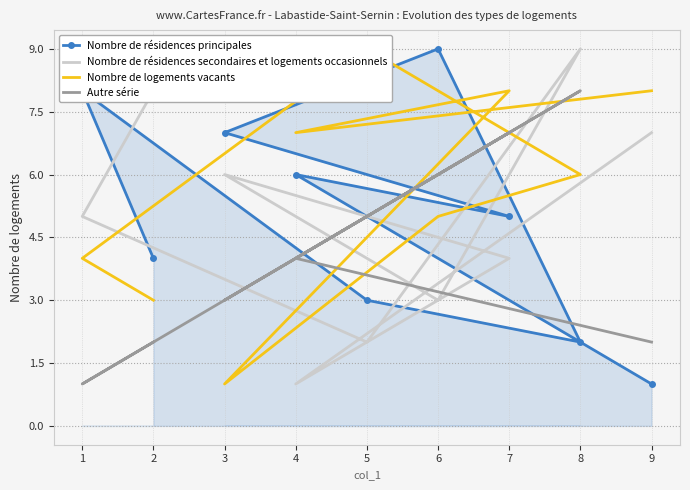

The Nombre de résidences secondaires et logements occasionnels series shows 8 at 1. True or false?

False